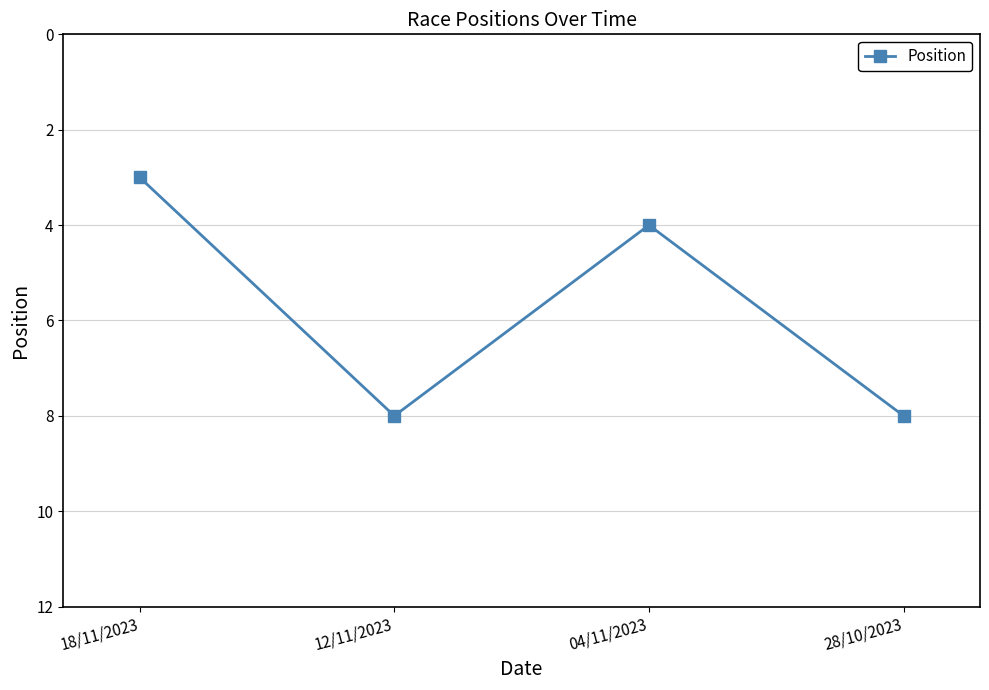

True or false: there are more than 0 points higher than both neighbors.

True